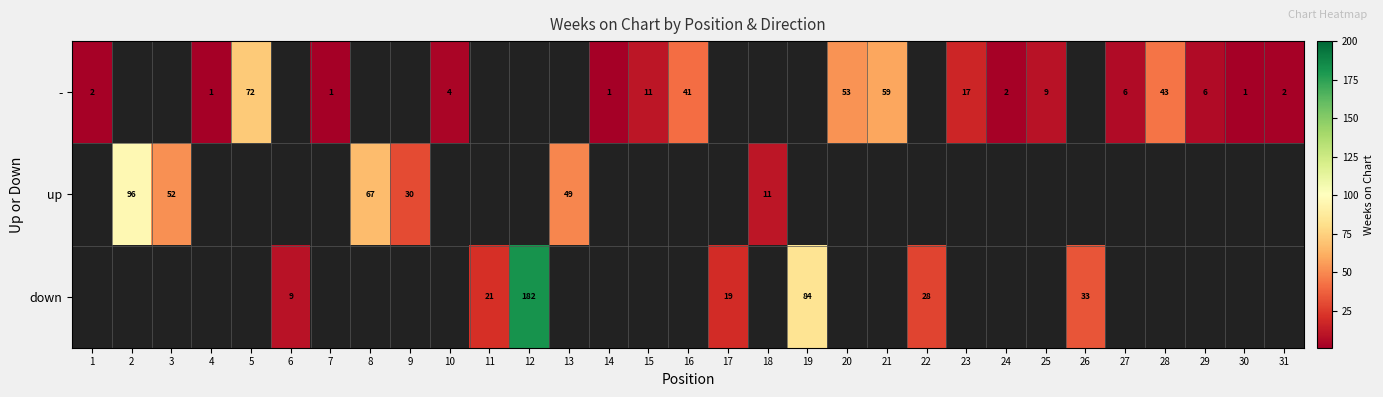

Between 28 and 17, which is larger?

17